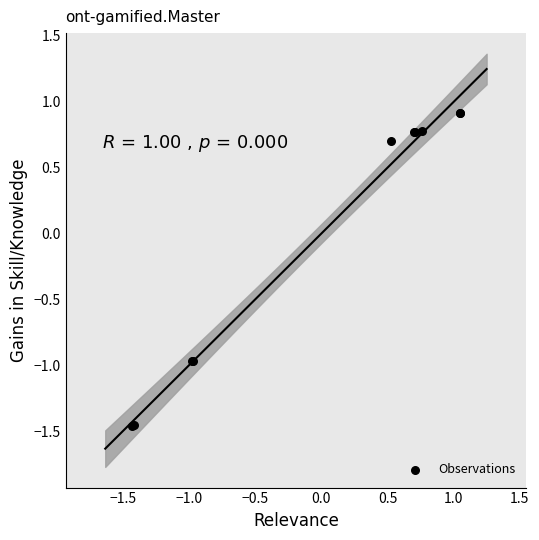

What Y value in the scatter plot is closest to 0?

0.7